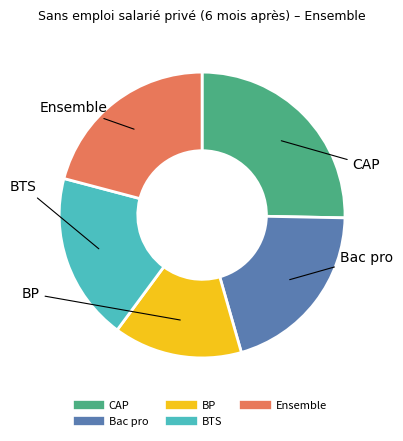

Which slice is the largest?

CAP